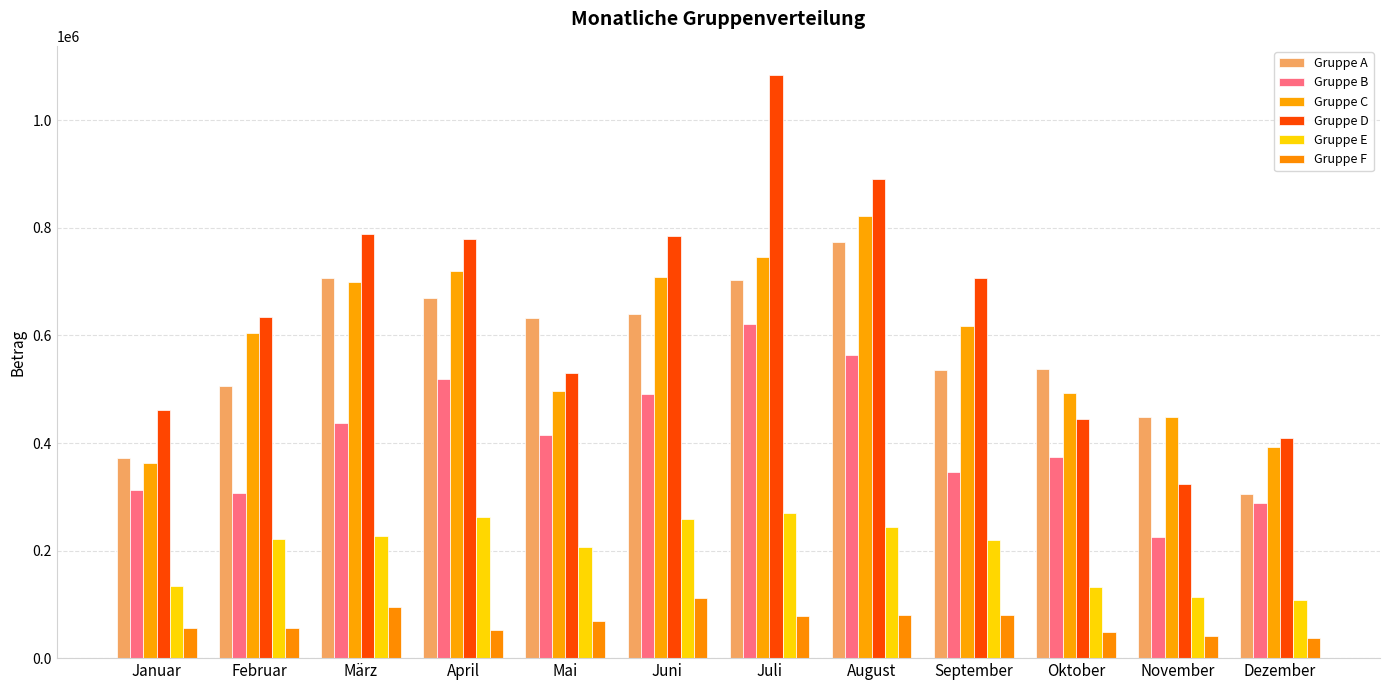

How many bars are there in each group?

6